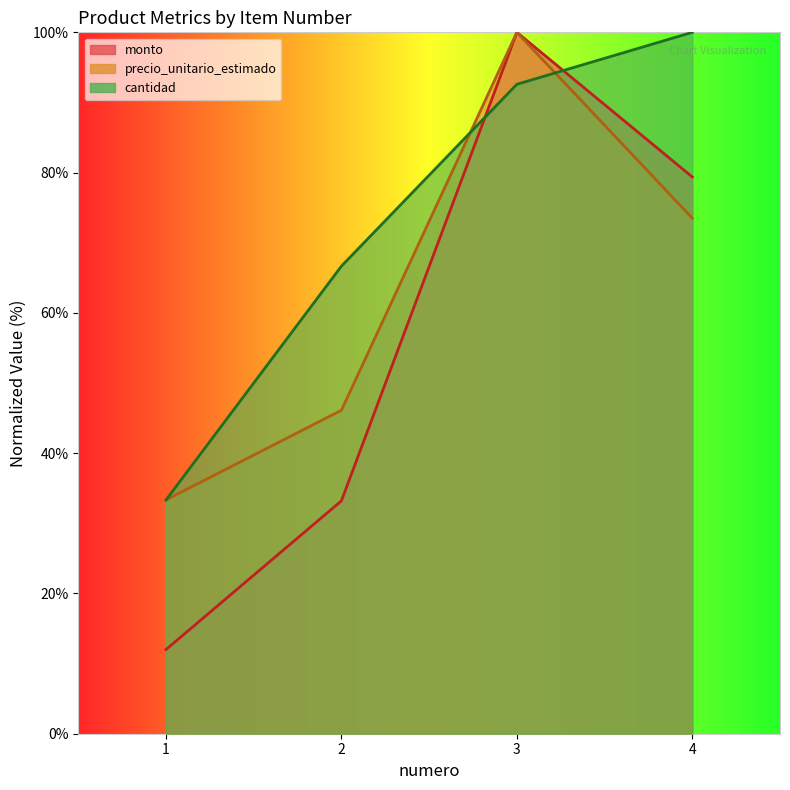

What is the approximate value of cantidad at 3?

92.6